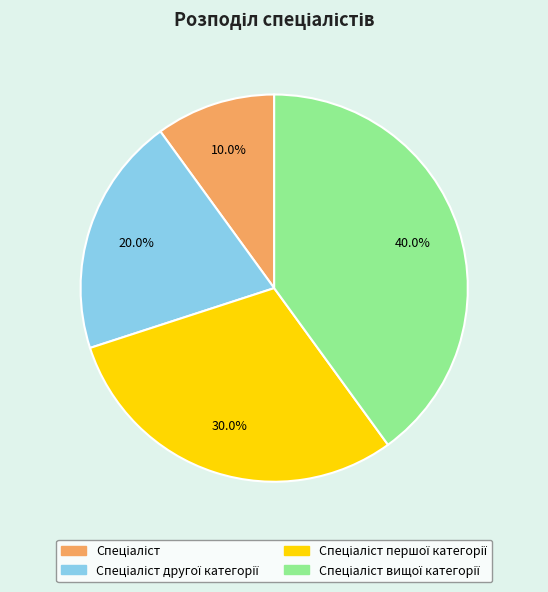

Is there any slice that represents more than half of the pie?

No